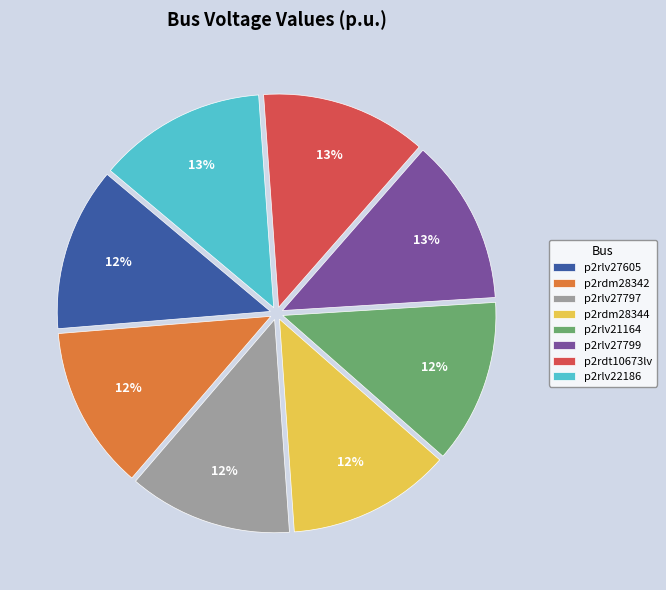

Do p2rdt10673lv and p2rdm28342 together represent more than half of the pie?

No